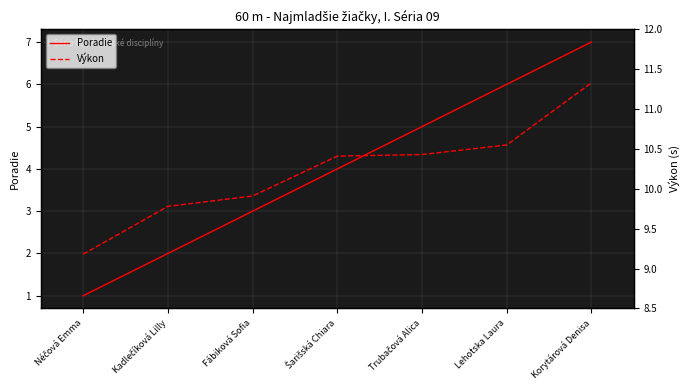

Reading left to right, transcribe all the data shown in this chart.

Poradie: 1.0	2.0	3.0	4.0	5.0	6.0	7.0
Výkon: 9.2	9.8	9.9	10.4	10.4	10.6	11.3